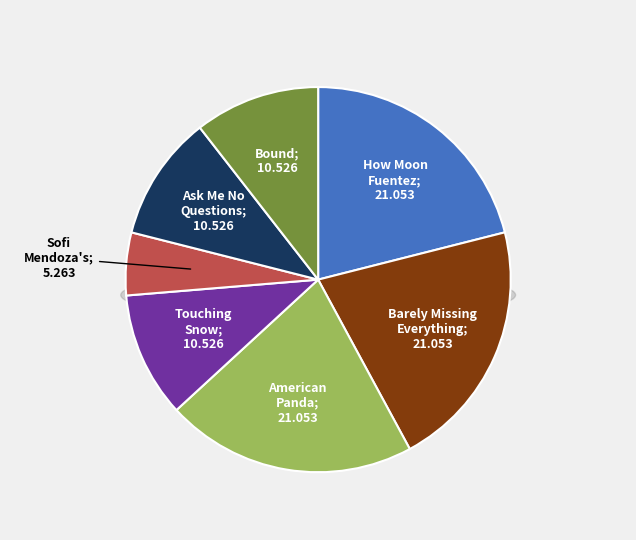

To the nearest percent, what is the difference between the largest and smallest slice percentages?

16%